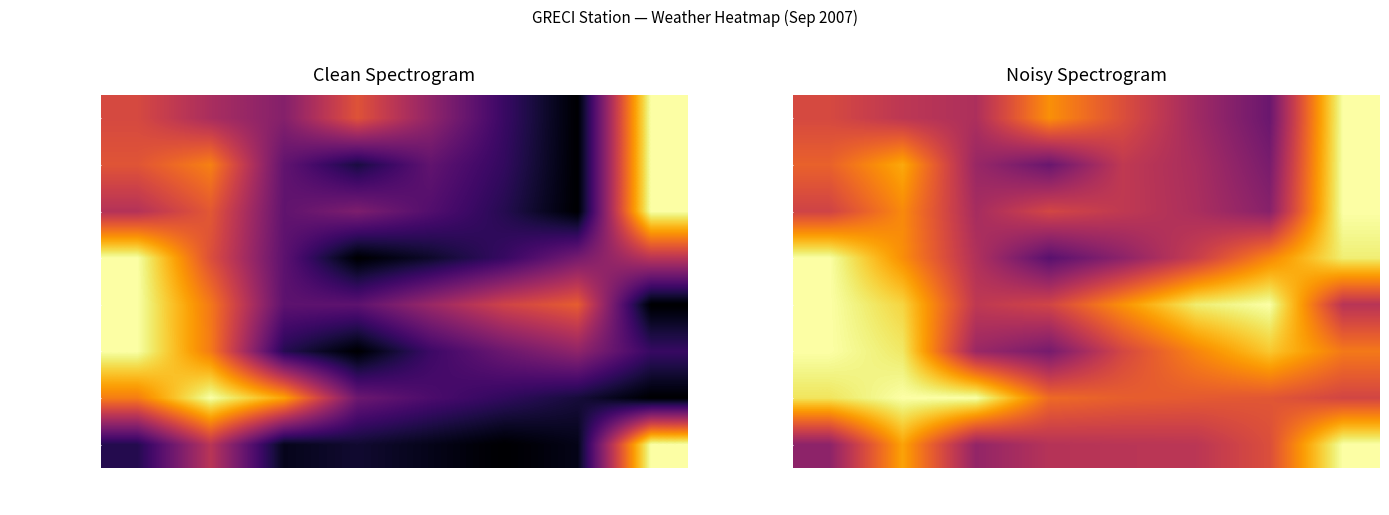

What is the difference between the second highest and second lowest values in the T.Max series?

0.5